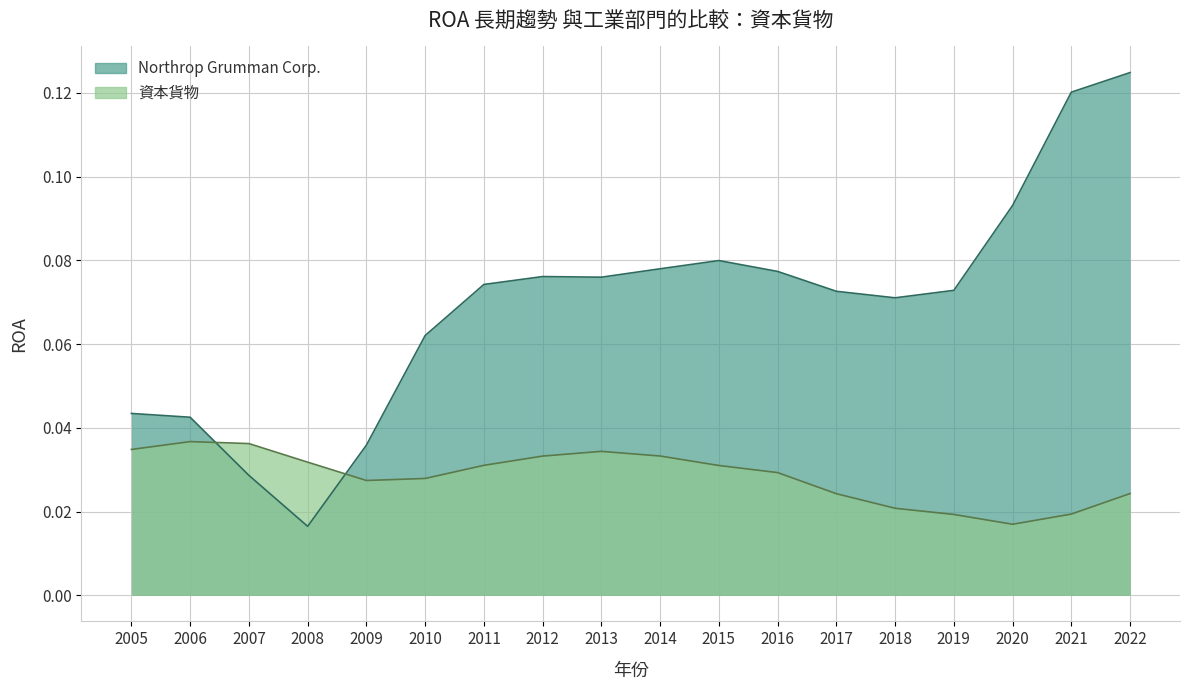

Which series changed the most between 2006 and 2011?

Northrop Grumman Corp.